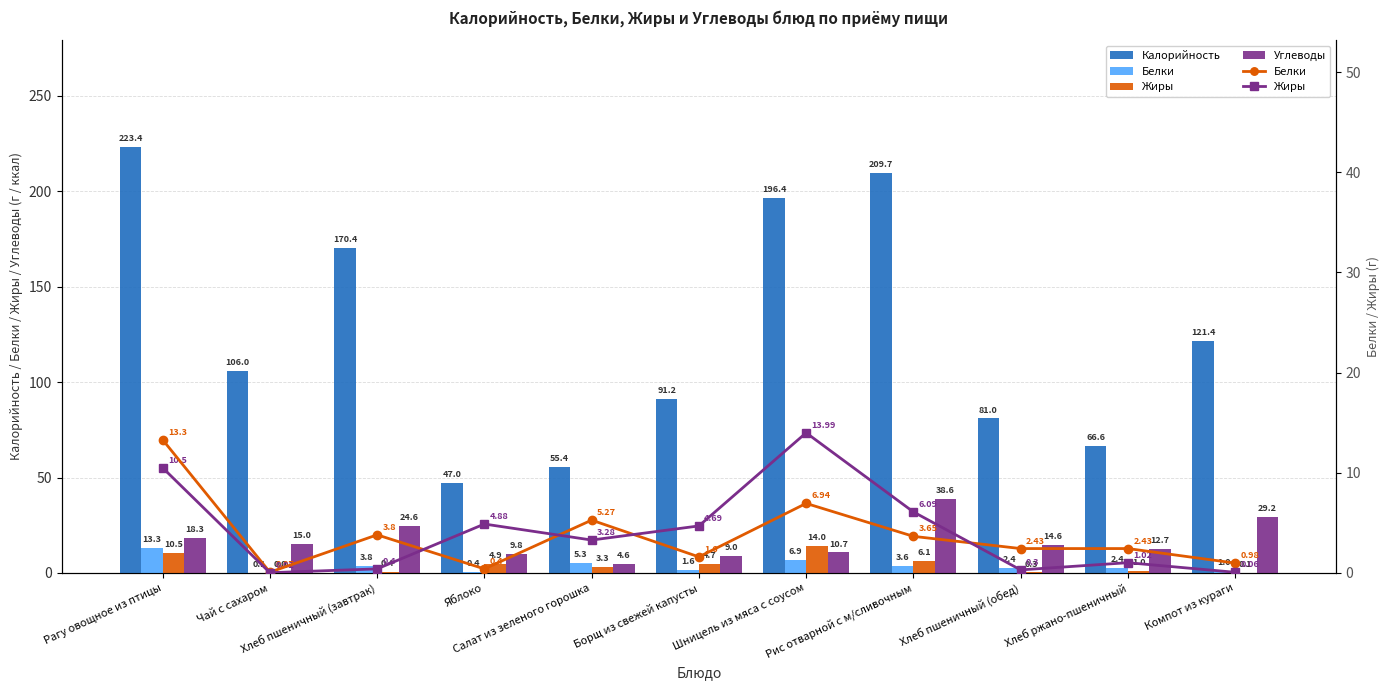

Which category has the lowest value in the Жиры series?

Чай с сахаром